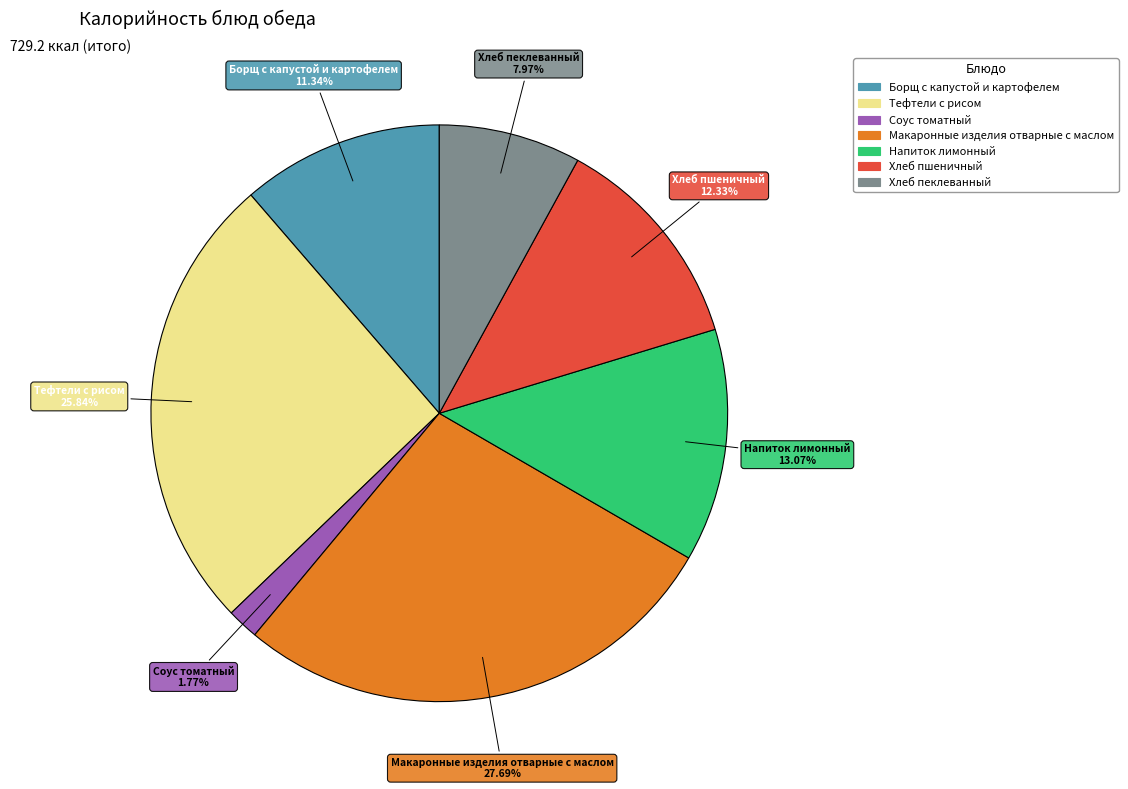

To the nearest percent, what percentage of the pie is Макаронные изделия отварные с маслом?

28%